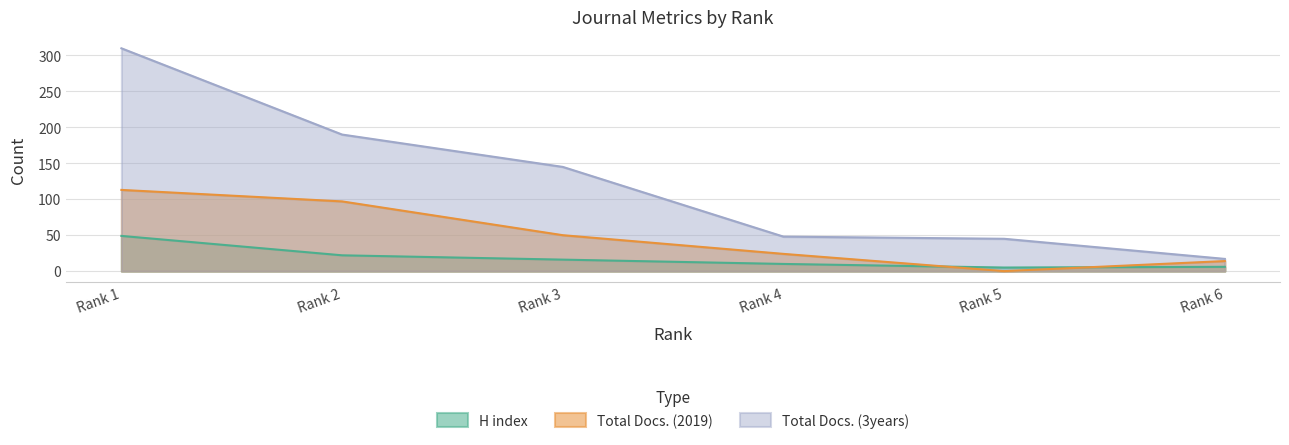

Which category has the highest value in the Total Docs. (2019) series?

Rank 1